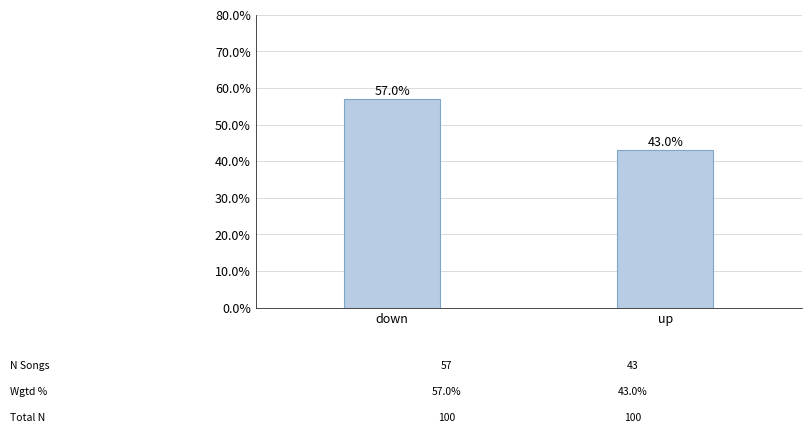

The chart shows a value of 43.0 at up. True or false?

True